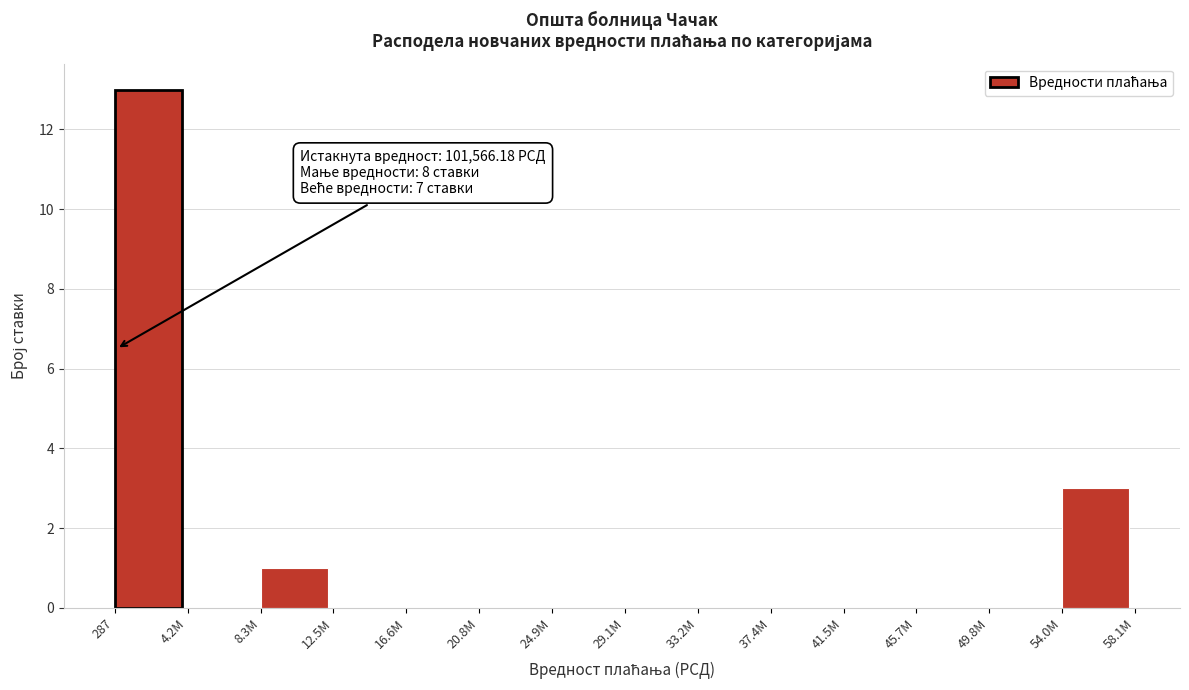

Reading left to right, list all the values displayed in this chart.

287=13	4.2M=0	8.3M=1	12.5M=0	16.6M=0	20.8M=0	24.9M=0	29.1M=0	33.2M=0	37.4M=0	41.5M=0	45.7M=0	49.8M=0	54.0M=3